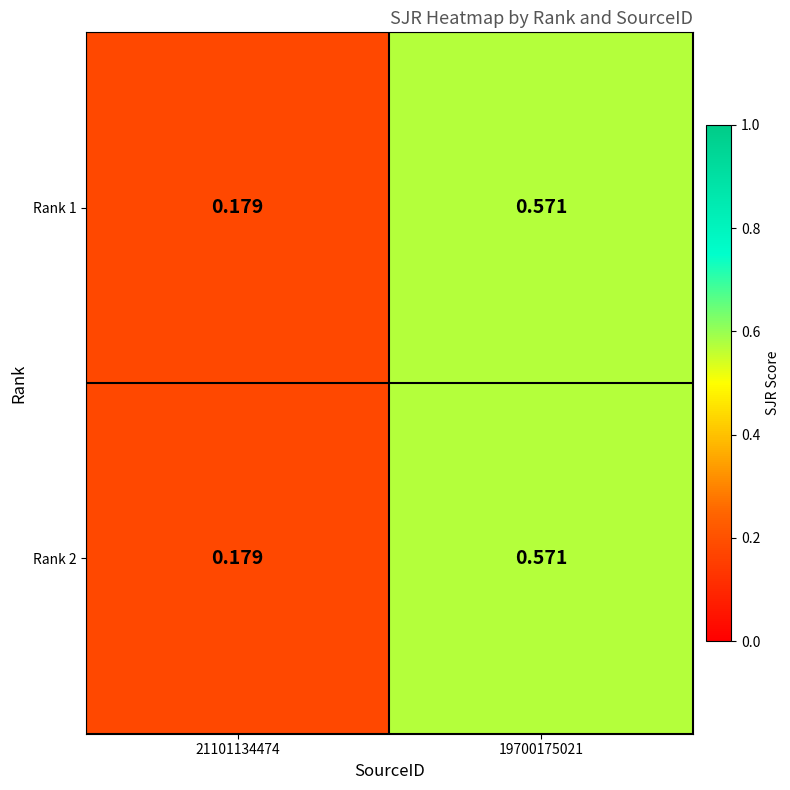

Which has a higher value, 21101134474 or 19700175021?

19700175021